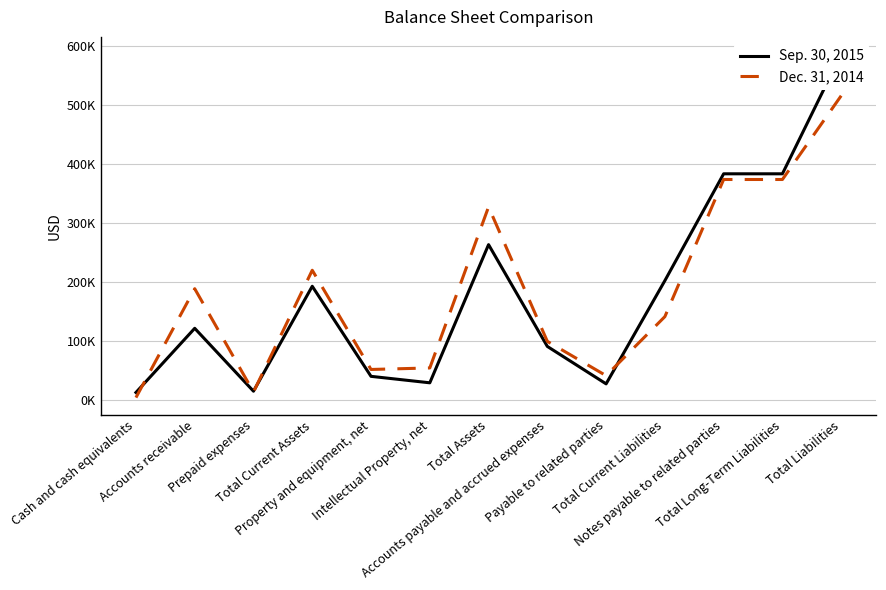

What value does the Sep. 30, 2015 series have at Notes payable to related parties, to the nearest 100?

383900